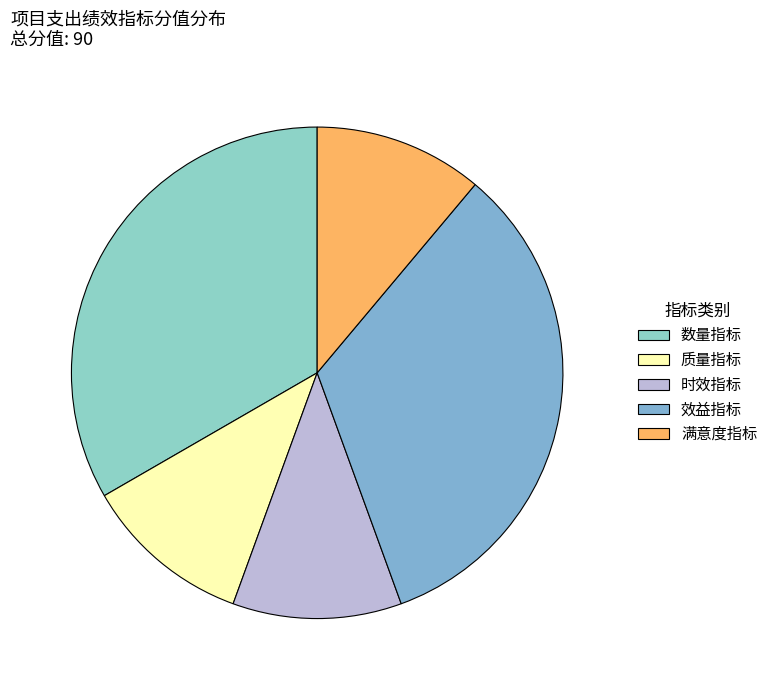

What percentage do 数量指标 and 时效指标 together represent?

44.4%